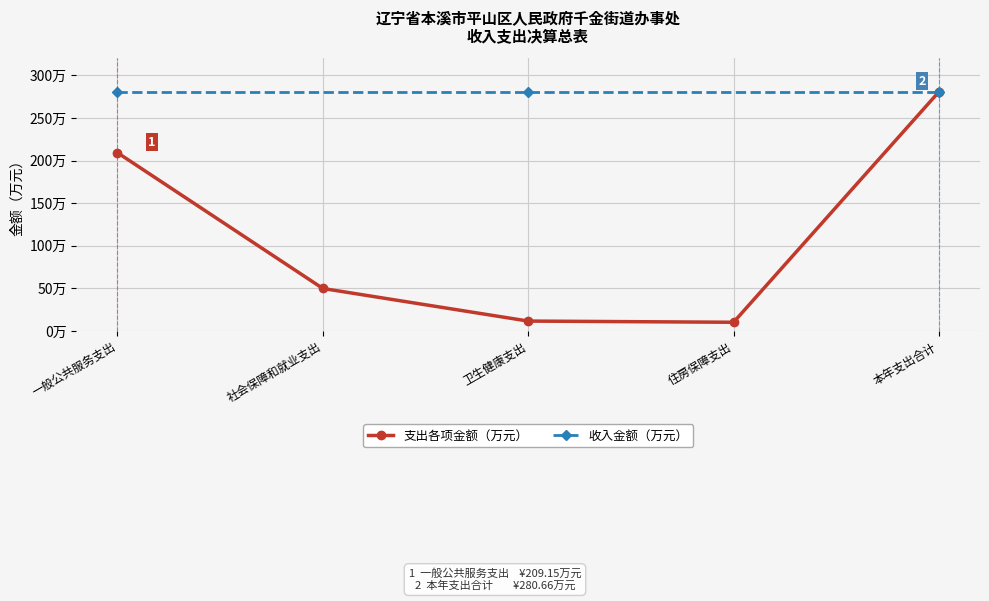

What is the sum of the values at 一般公共服务支出 and 住房保障支出?

219.3